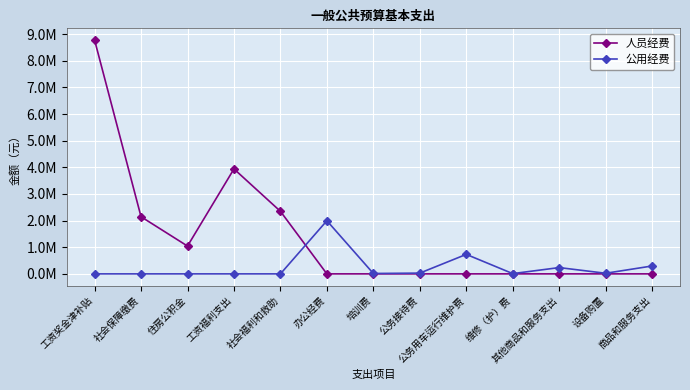

True or false: 公用经费 has a value of 10000.0 at 维修（护）费.

True